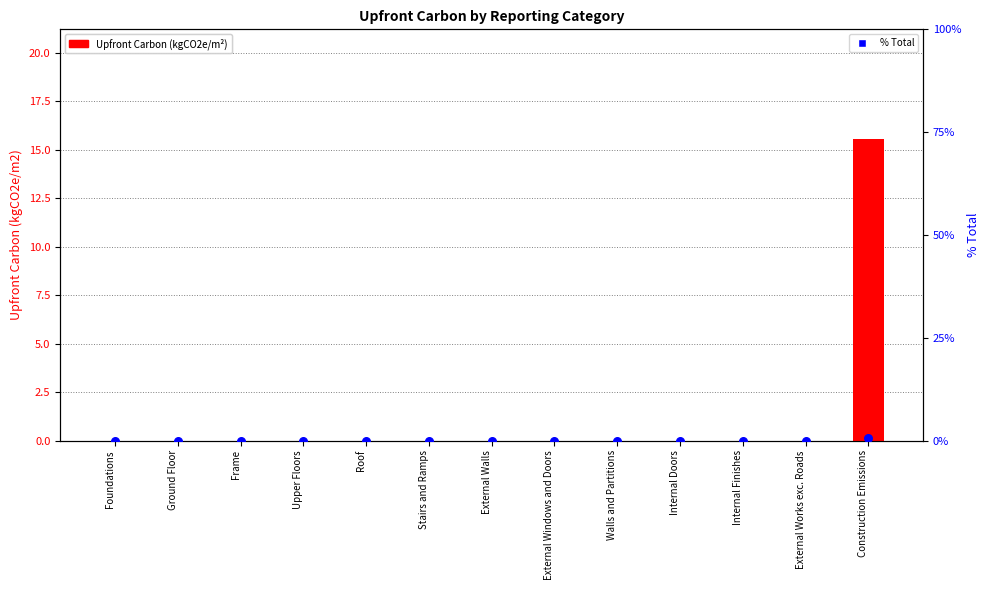

Which series has the widest spread of Y values?

Upfront Carbon (kgCO2e/m²)